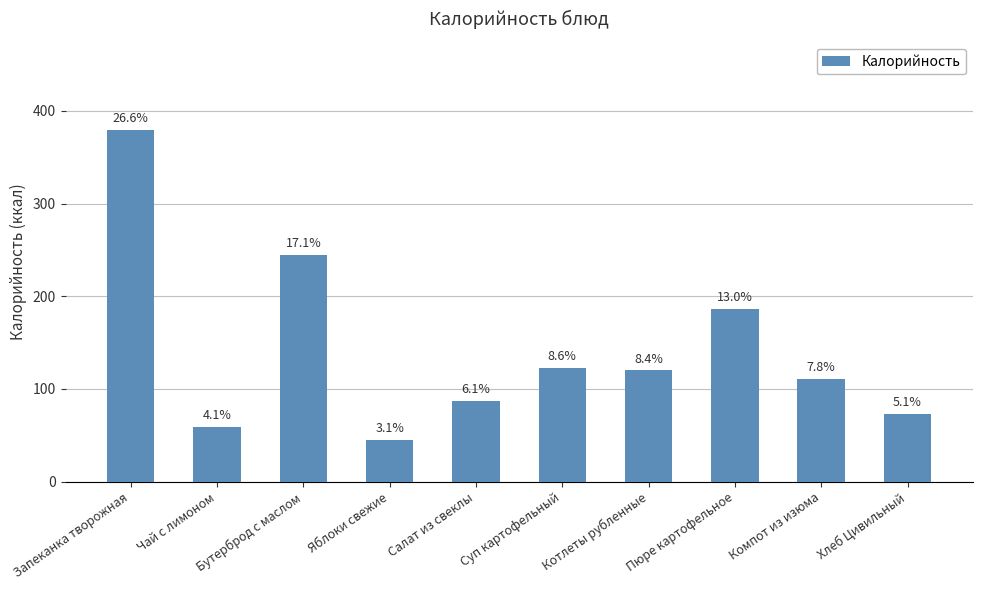

How many bars are there in total?

10